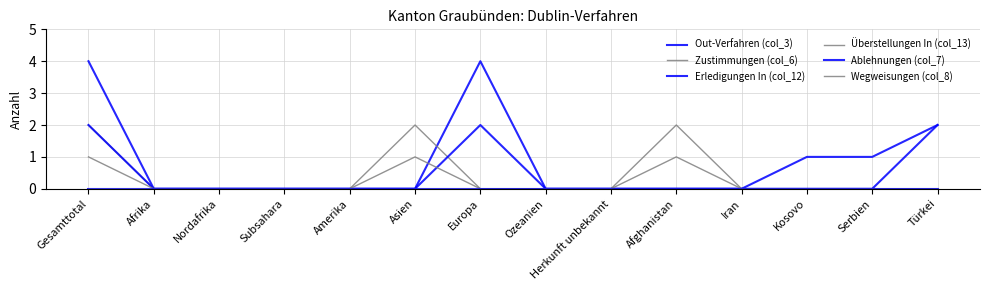

Which series has the largest total across all categories?

Out-Verfahren (col_3)